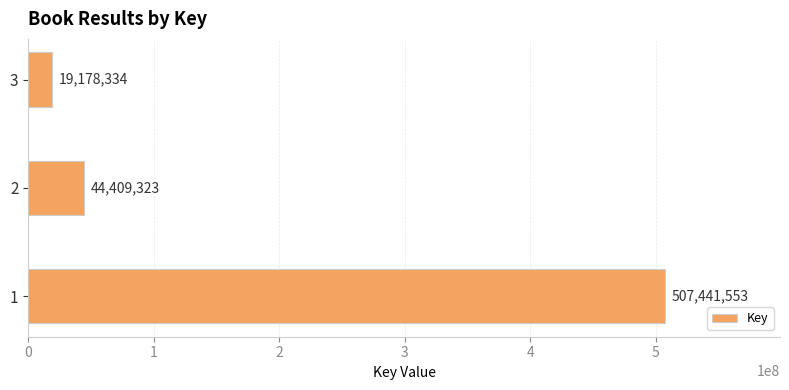

List the labels in order of value, largest first.

1, 2, 3